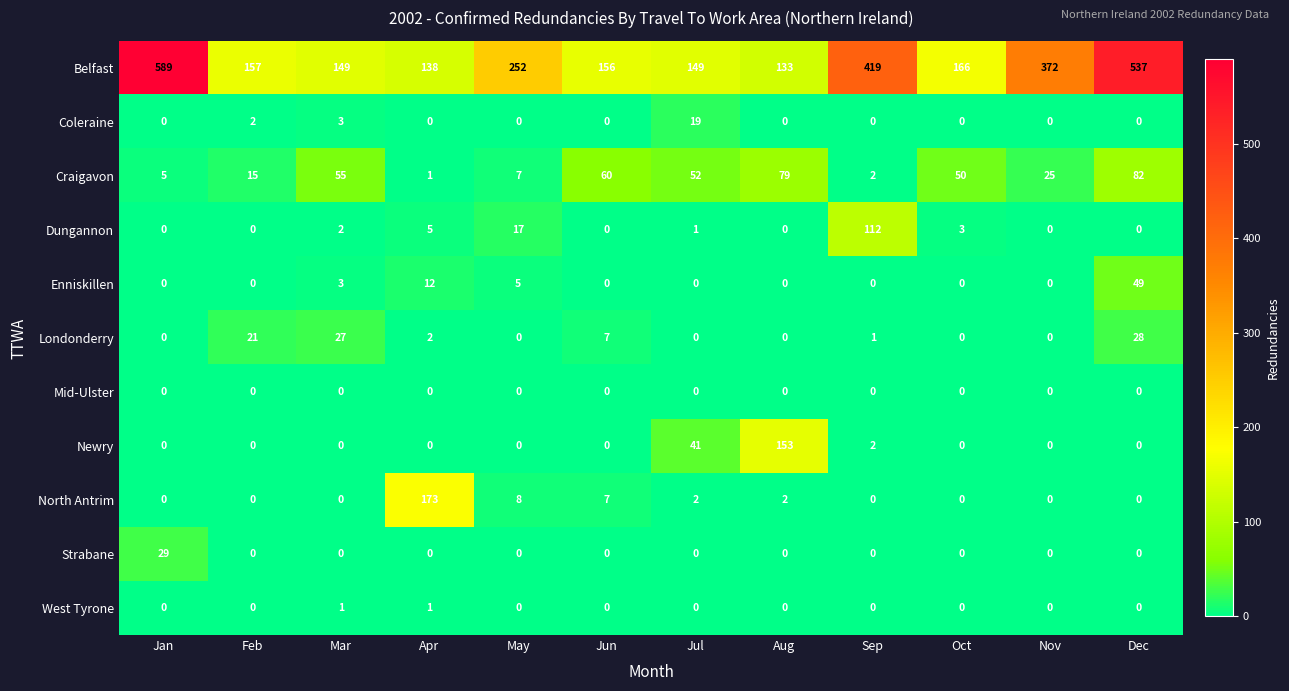

True or false: Dungannon has a value of 0 at Dec.

True